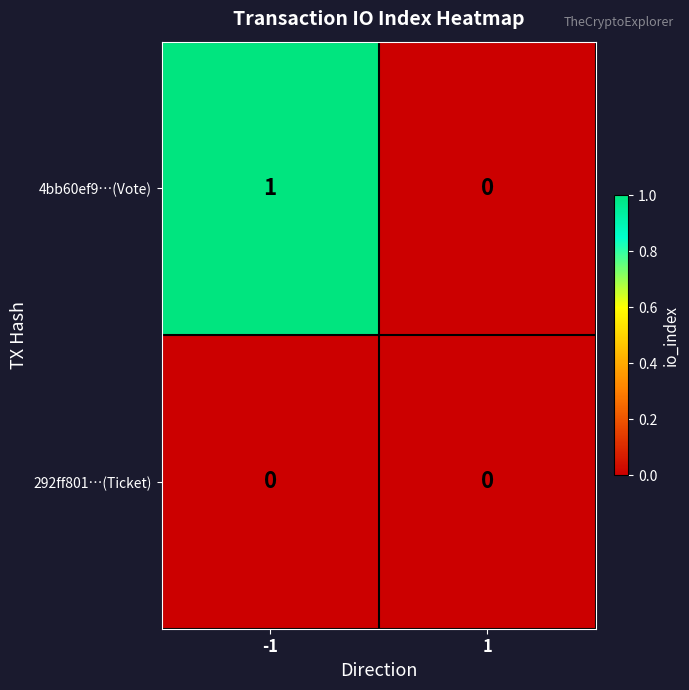

How many positive values does the 4bb60ef9…(Vote) series have?

1